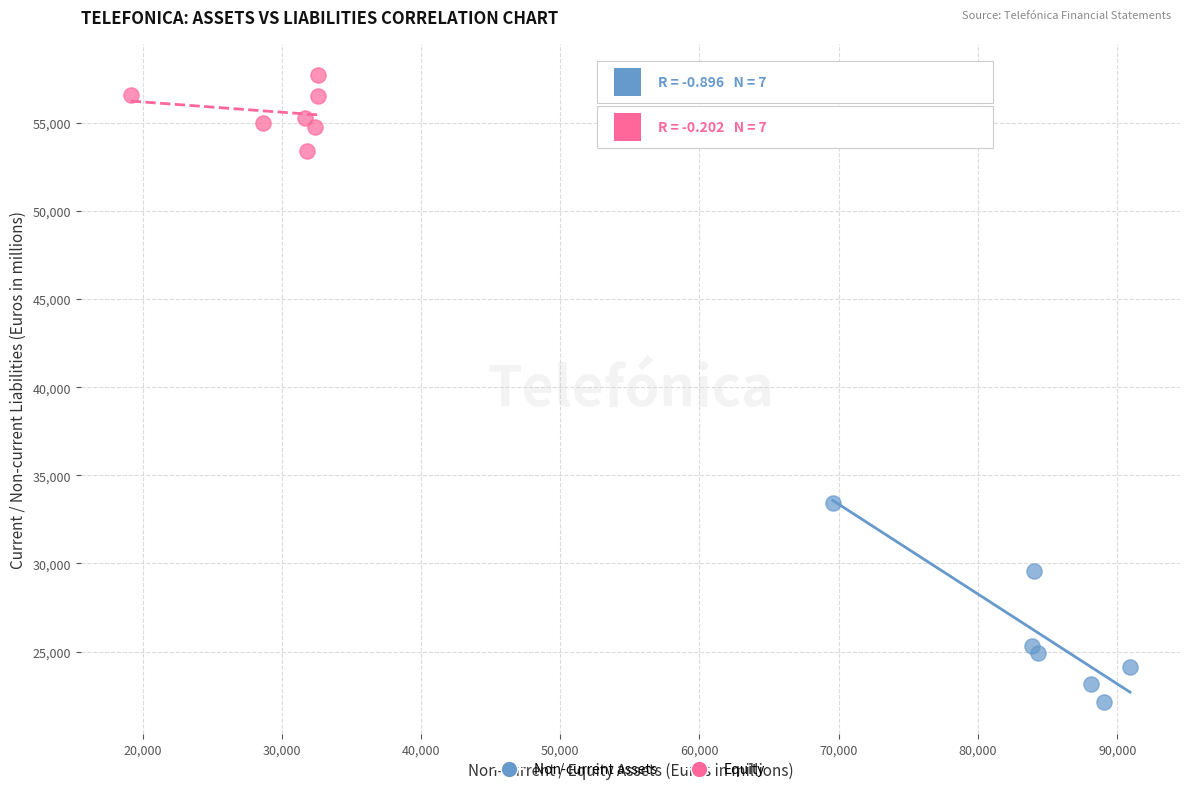

Which series reaches the maximum Y coordinate?

Equity